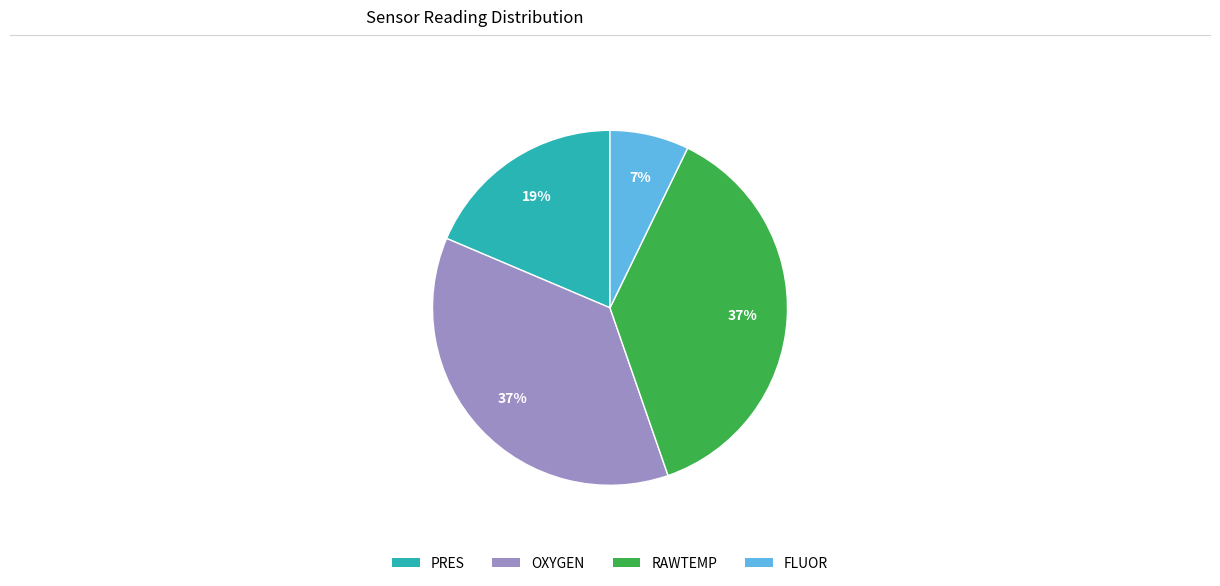

Combined, do PRES and OXYGEN account for over 50%?

Yes